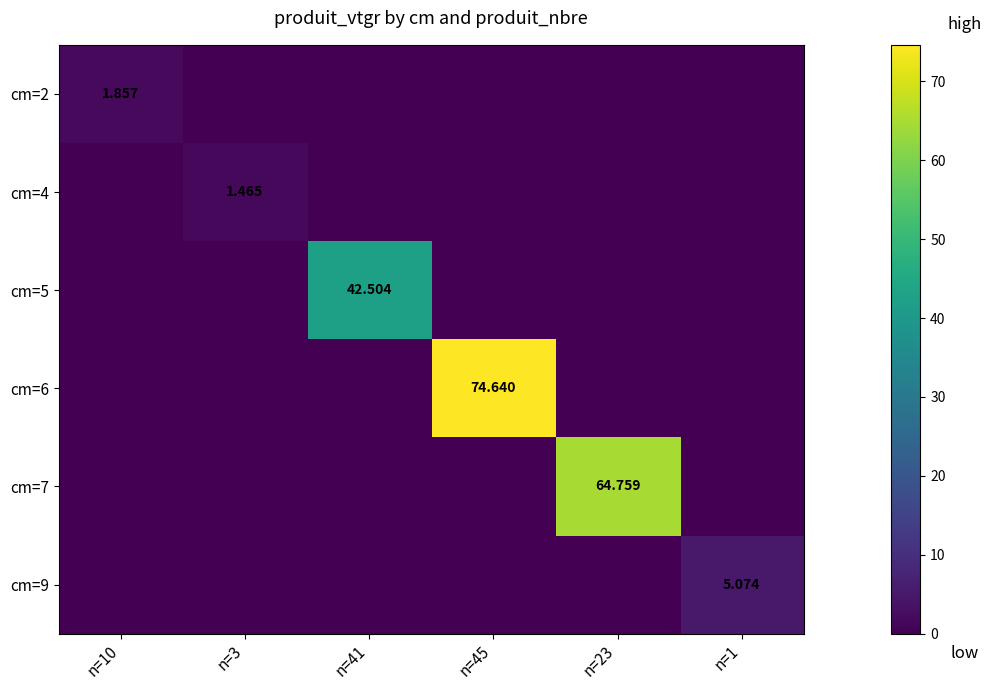

What is the difference between the highest and lowest values at n=45?

74.6